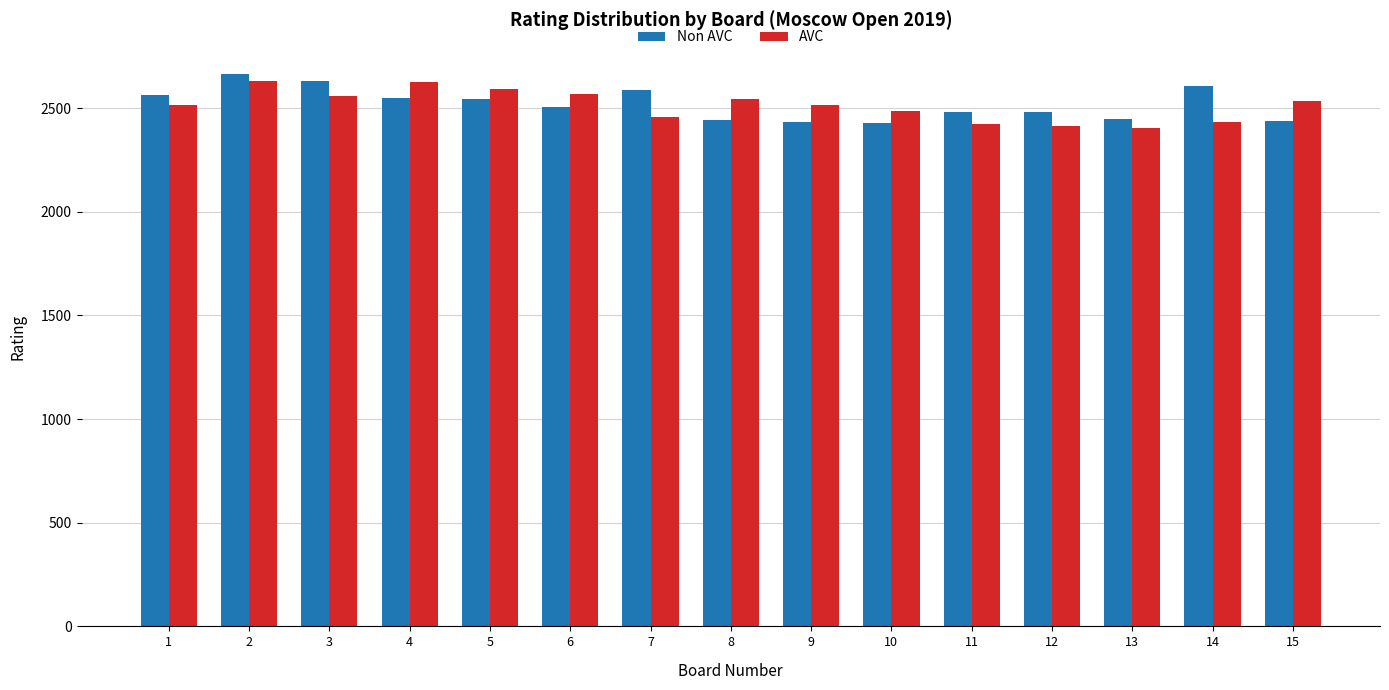

What is the total value across all series at 15?

4973